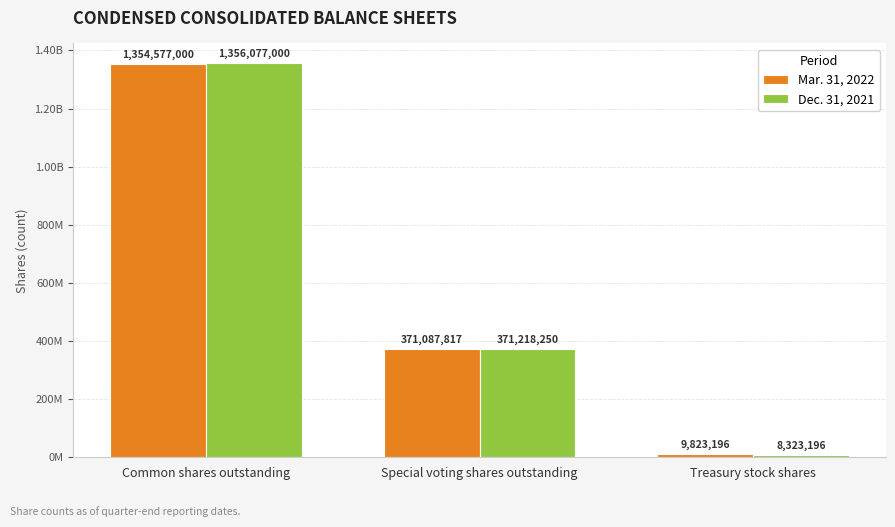

Which category has the lowest value in the Dec. 31, 2021 series?

Treasury stock shares